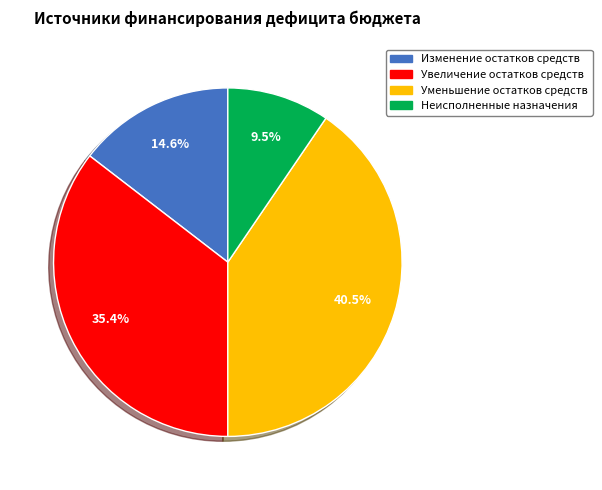

Between Неисполненные назначения and Изменение остатков средств, which is larger?

Изменение остатков средств